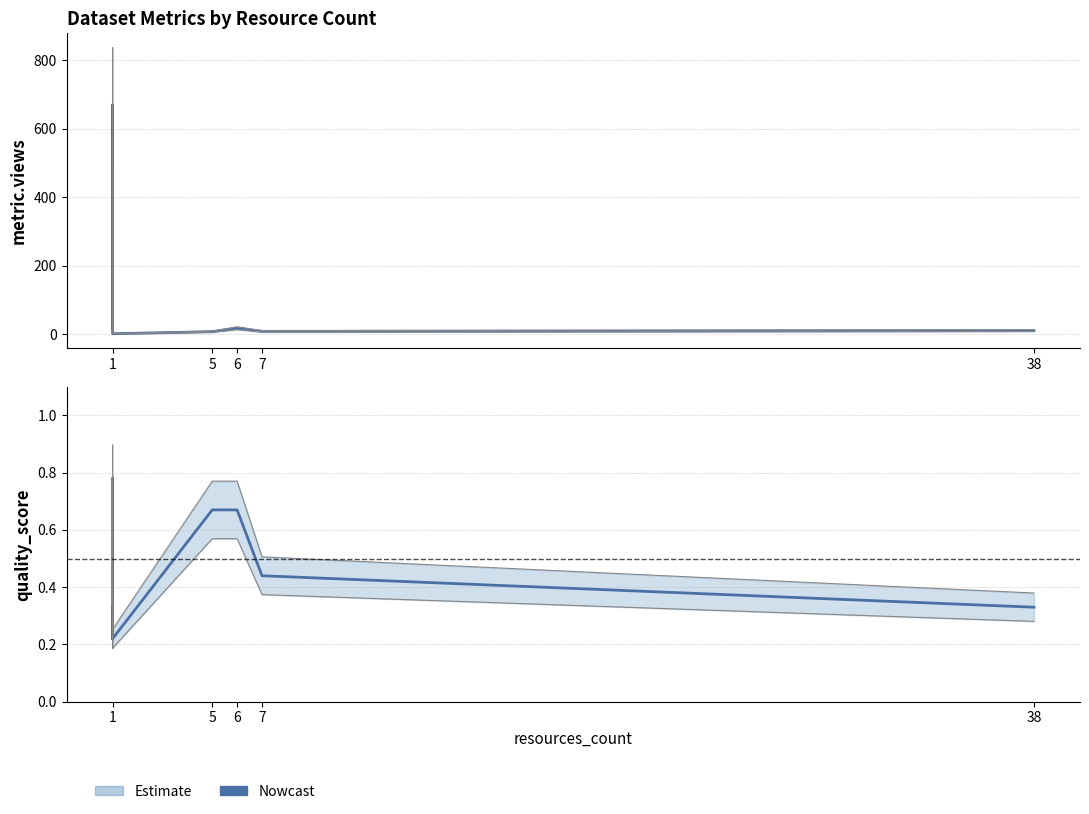

Count the quality_score values in the range 0 to 1.

9